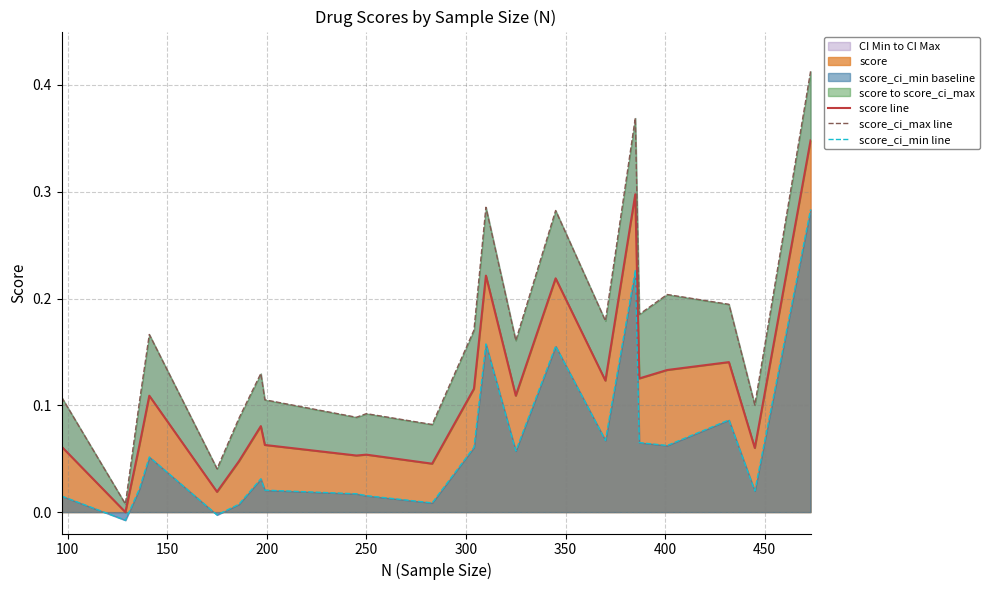

Reading right to left, list all the values displayed in this chart.

score line: 0.3	0.1	0.1	0.1	0.1	0.3	0.1	0.2	0.1	0.2	0.1	0.0	0.1	0.1	0.1	0.1	0.0	0.0	0.1	0.1	0.0	0.1
score_ci_max line: 0.4	0.1	0.2	0.2	0.2	0.4	0.2	0.3	0.2	0.3	0.2	0.1	0.1	0.1	0.1	0.1	0.1	0.0	0.2	0.1	0.0	0.1
score_ci_min line: 0.3	0.0	0.1	0.1	0.1	0.2	0.1	0.2	0.1	0.2	0.1	0.0	0.0	0.0	0.0	0.0	0.0	-0.0	0.1	0.0	-0.0	0.0